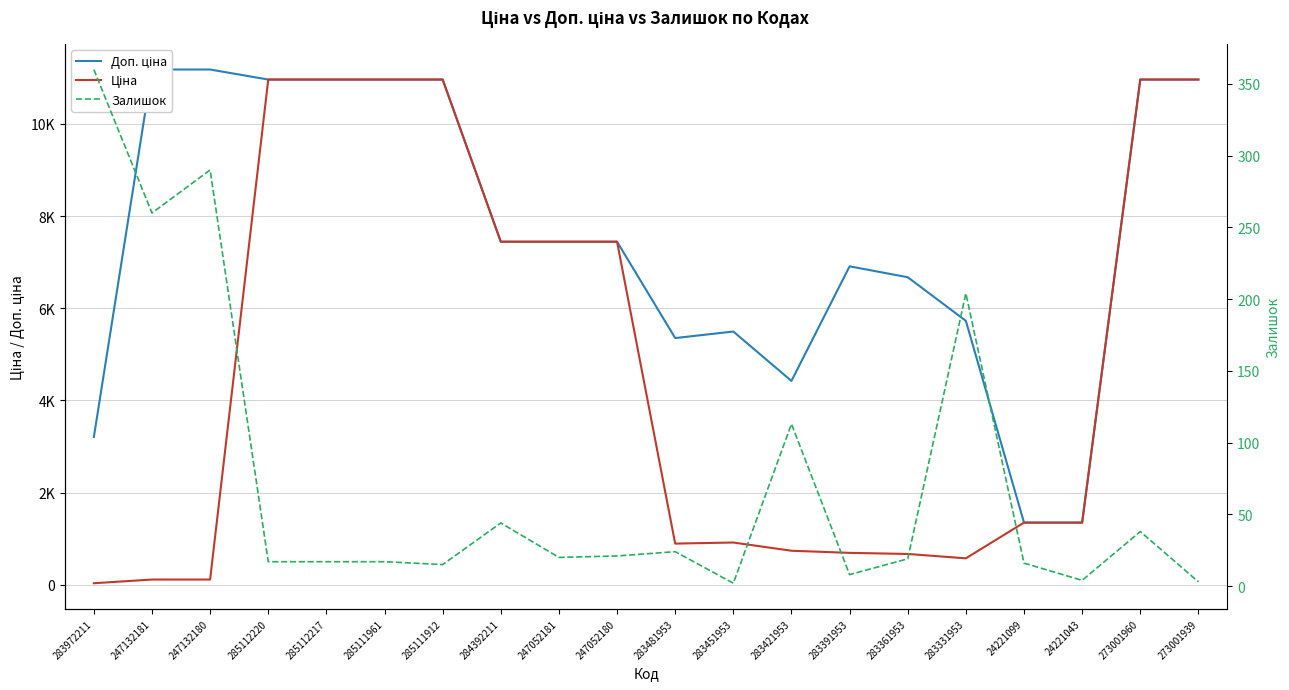

Which series has the largest total across all categories?

Доп. ціна